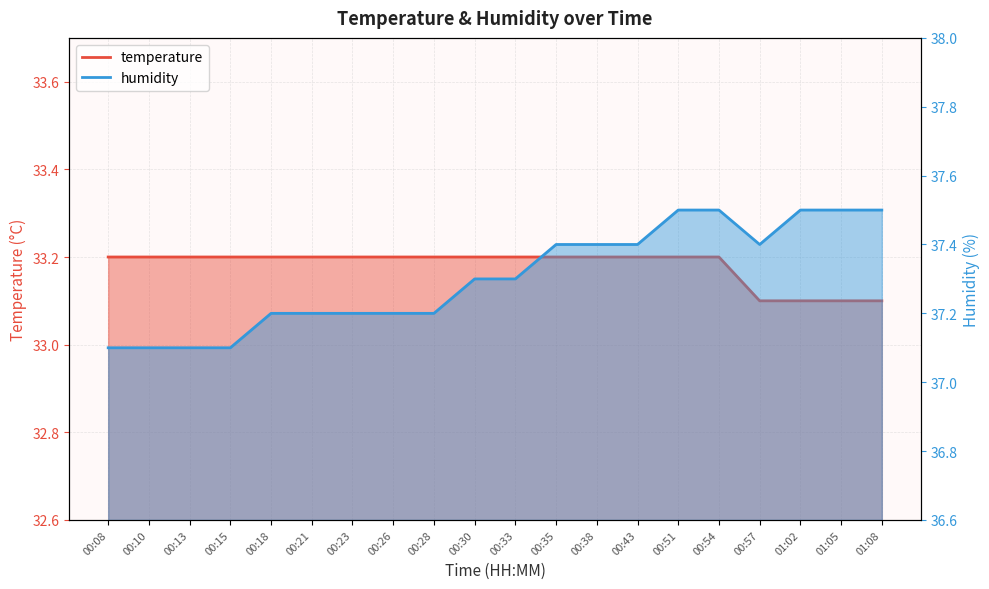

What is the difference between the highest and lowest values at 00:35?

4.2